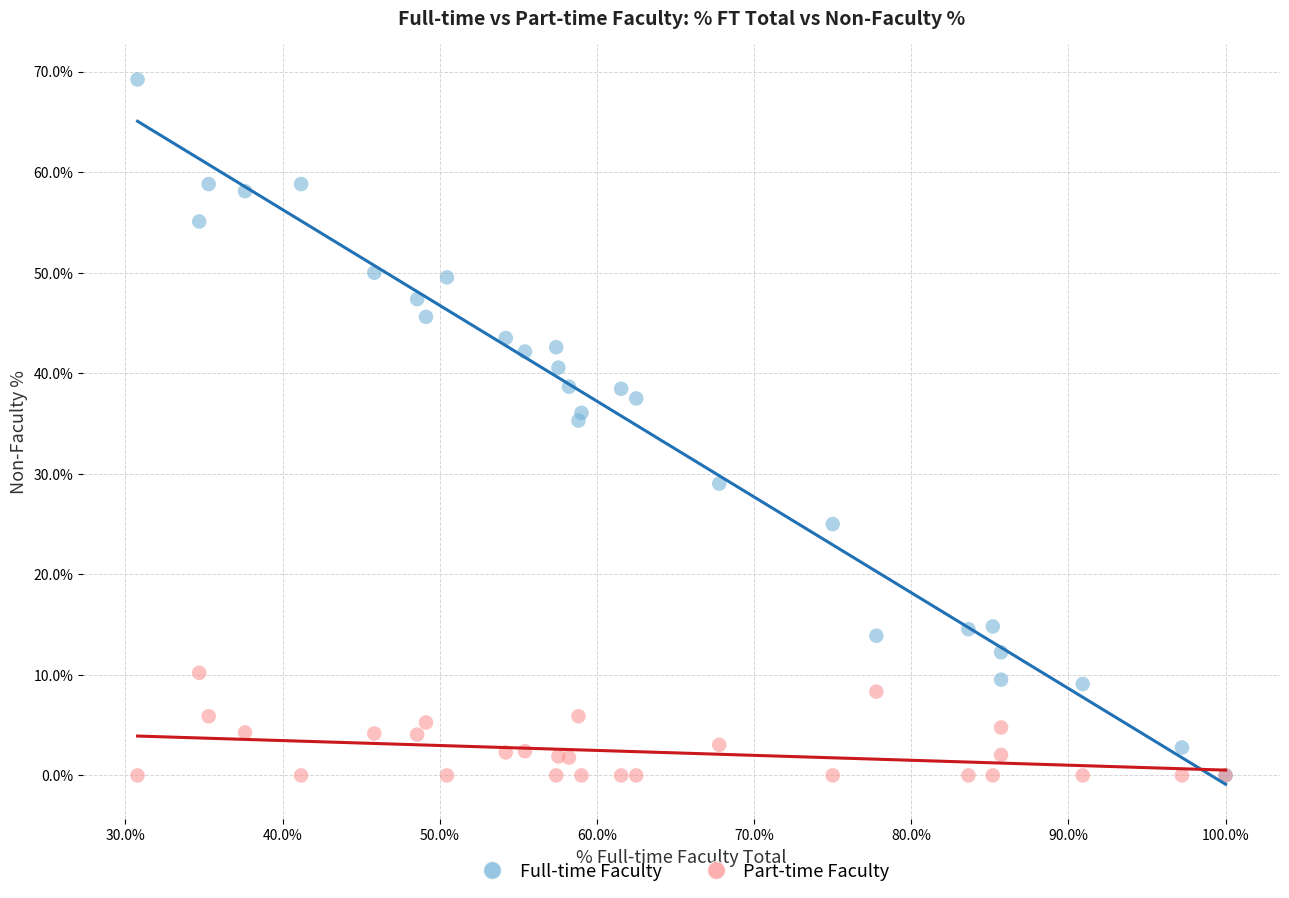

What are all the series names shown in the legend?

Full-time Faculty, Part-time Faculty